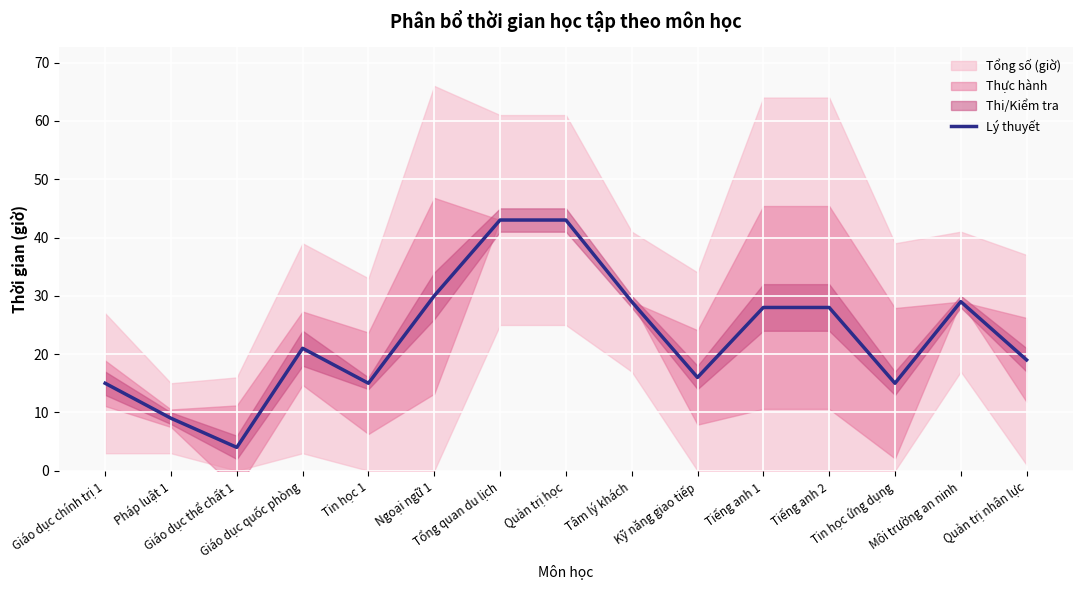

Is this an area chart (filled region under the line)?

No